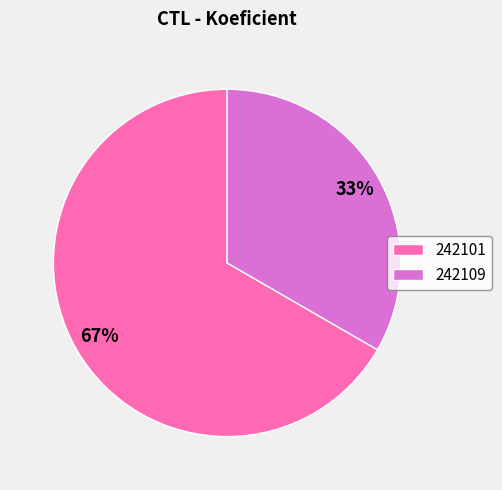

How many segments does this pie chart have?

2